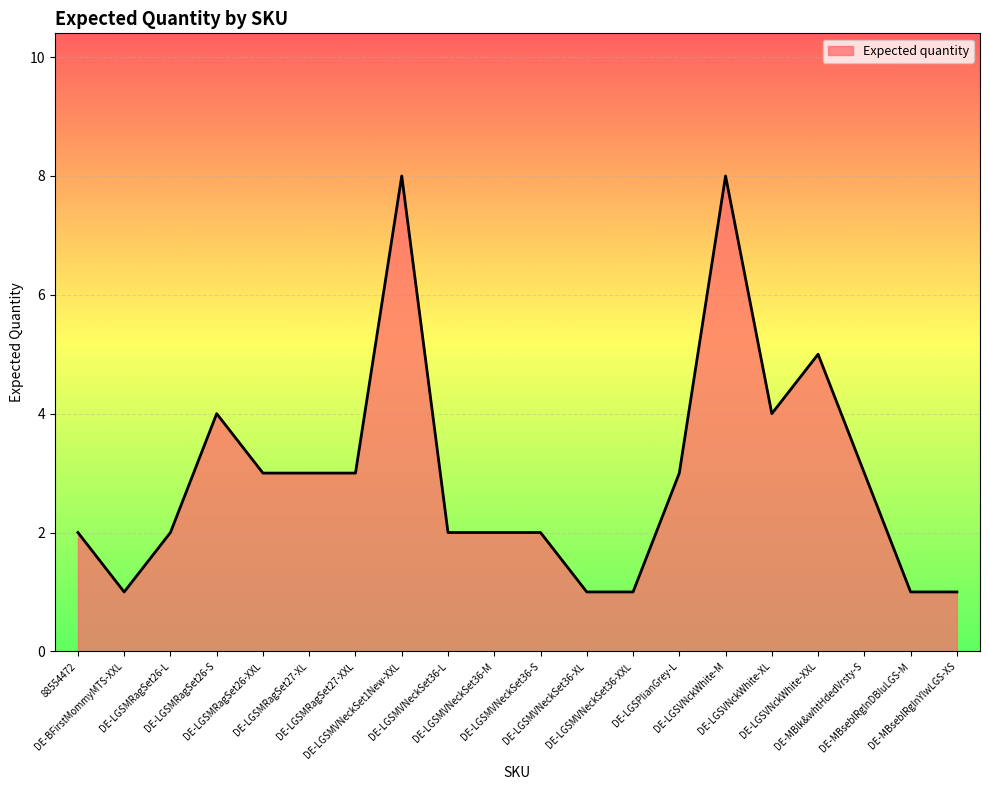

What is the greatest value displayed?

8